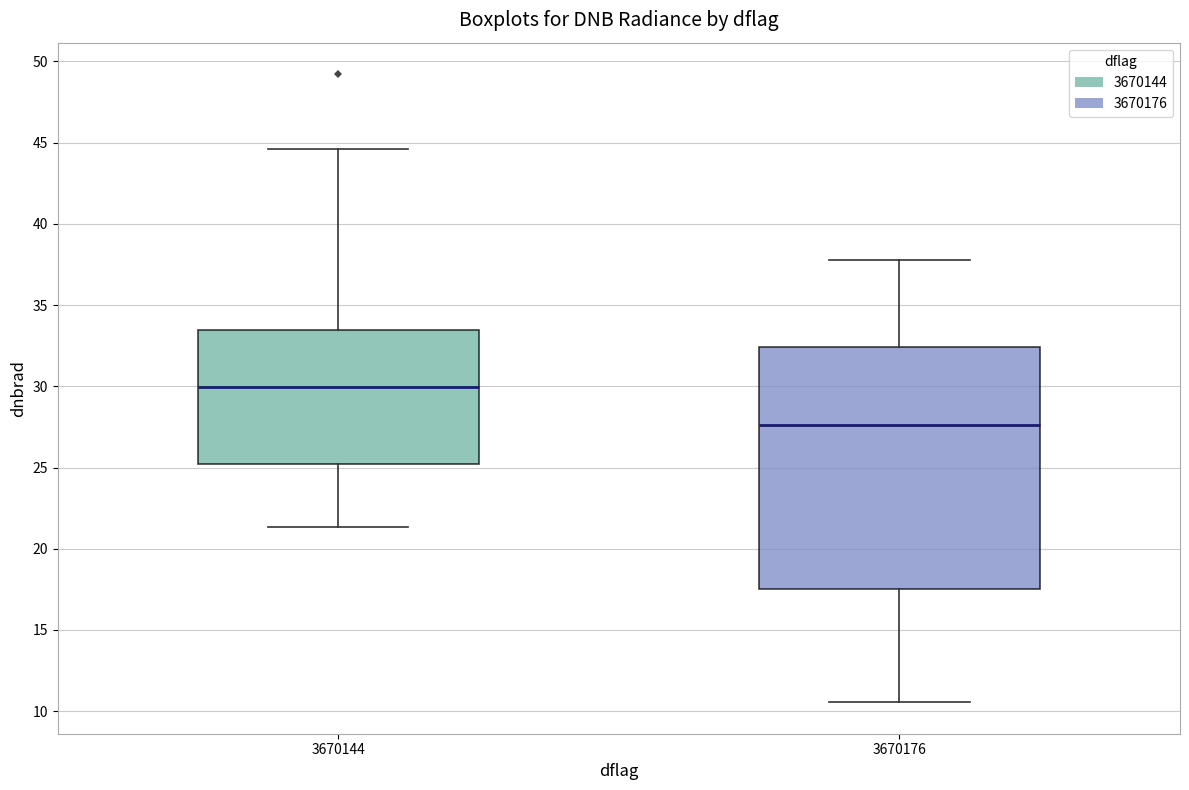

Where does the median line of the box at x = 3670176 sit on the y-axis? The values are not printed on the chart, so give them approximately, as read against the axis.

27.5